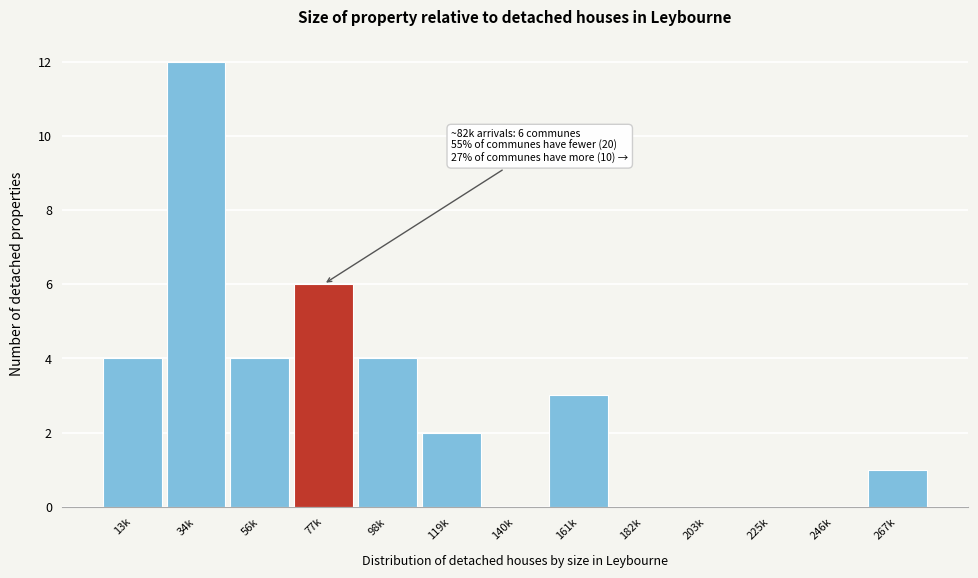

Reading left to right, list all the values displayed in this chart.

13k=4	34k=12	56k=4	77k=6	98k=4	119k=2	140k=0	161k=3	182k=0	203k=0	225k=0	246k=0	267k=1